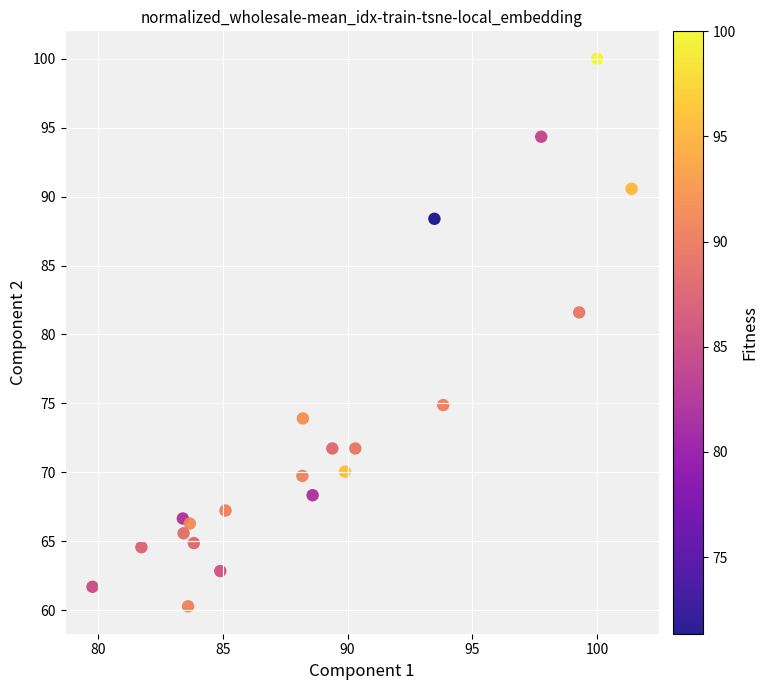

What is the range of Y values (max minus min)?

39.7